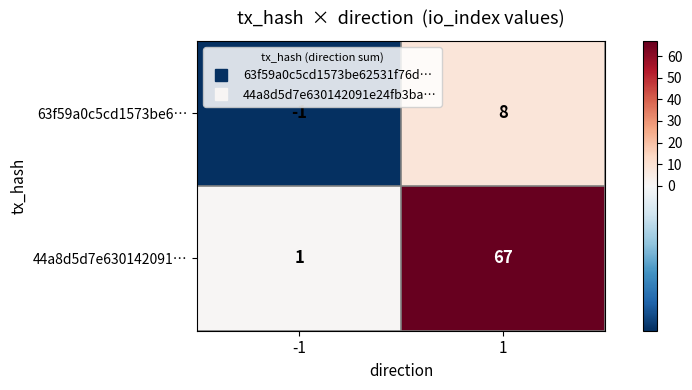

Rank the series by their average value, from lowest to highest.

63f59a0c5cd1573be6…, 44a8d5d7e630142091…